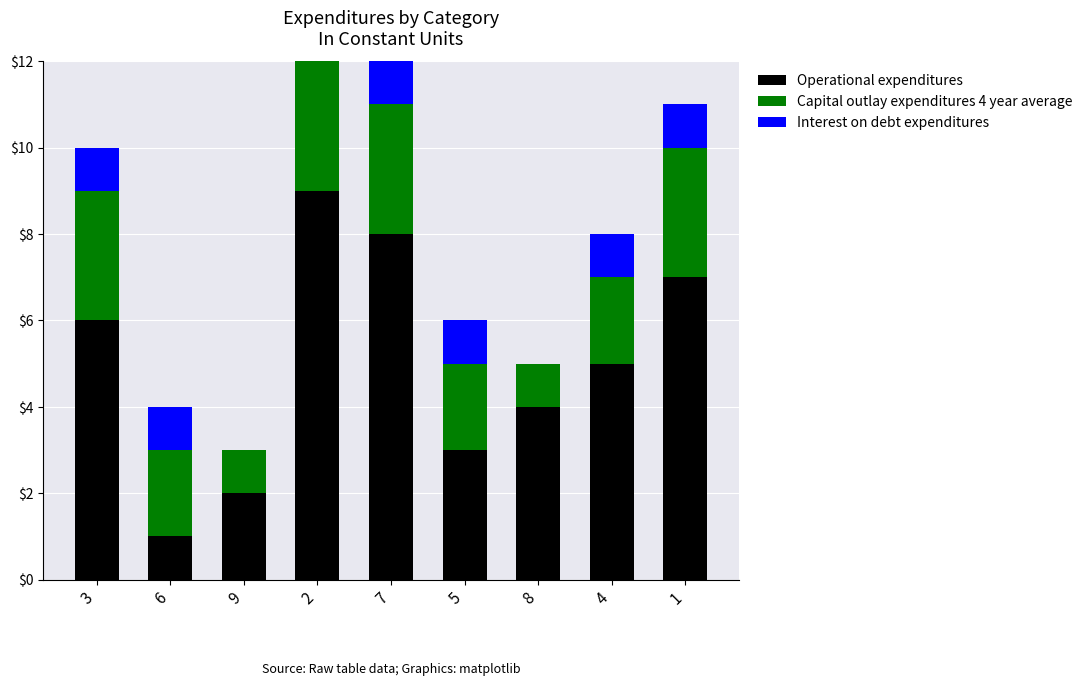

What is the difference between the Operational expenditures values at 2 and 5?

6